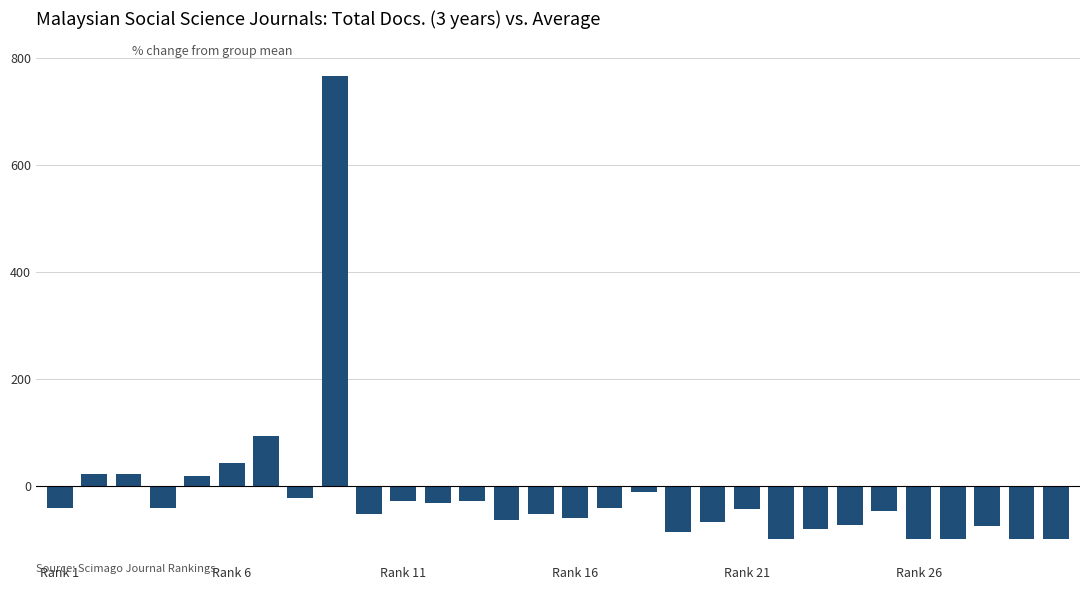

What is the smallest value displayed?

-100.0